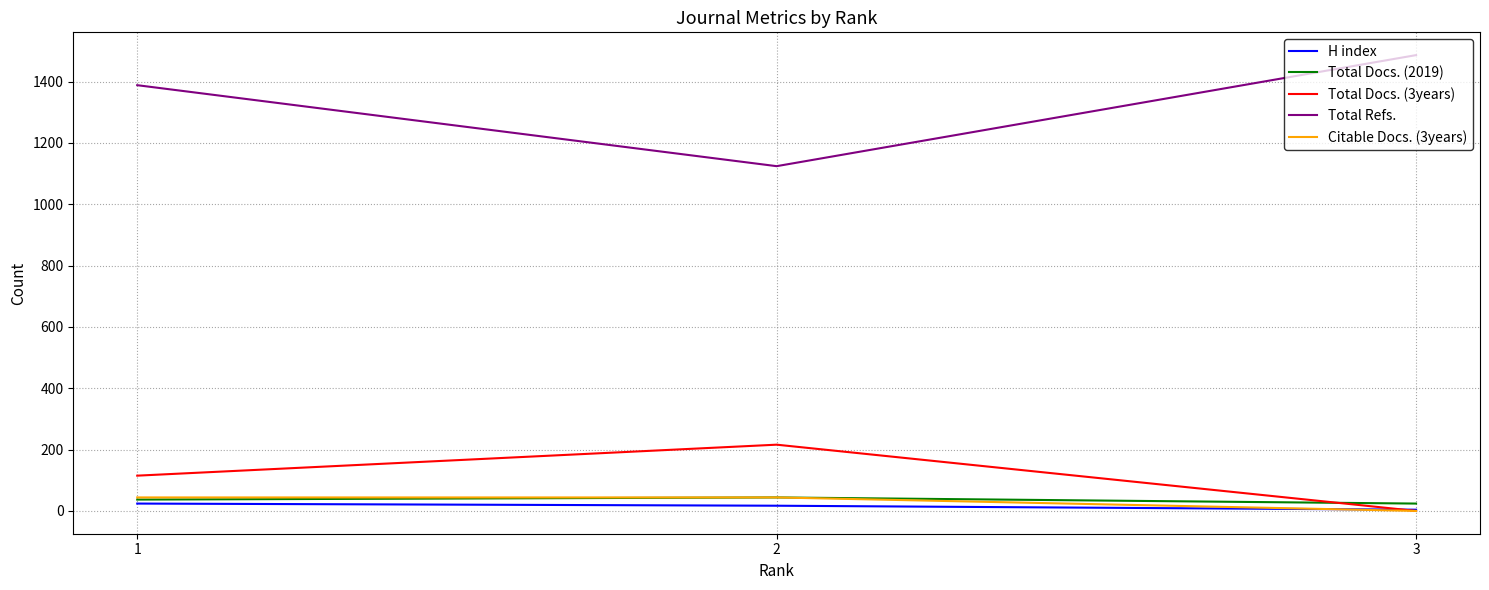

How many Total Refs. values are between 1124 and 1486?

3